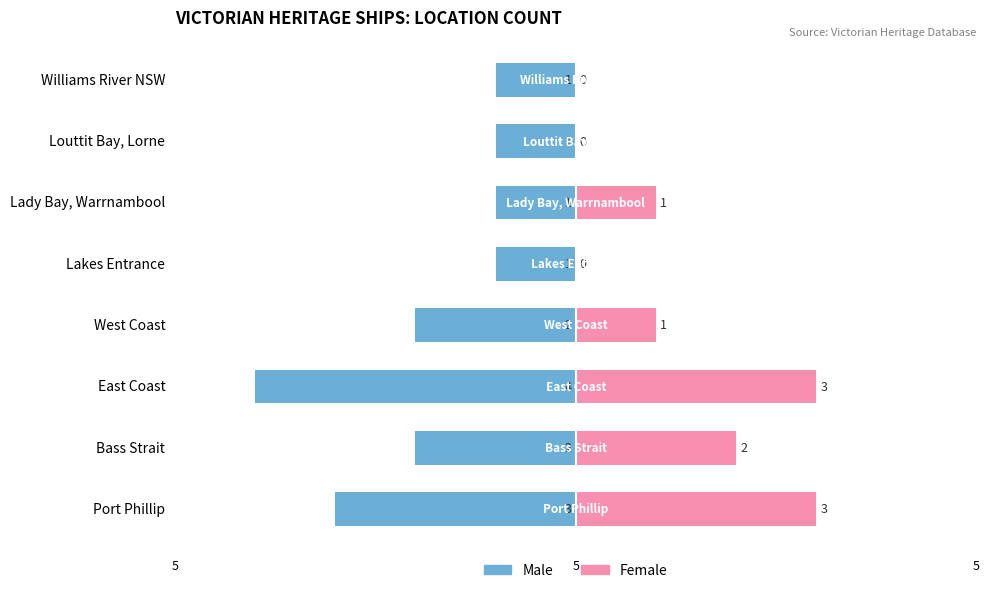

What is the difference between the Male values at West Coast and Lakes Entrance?

1